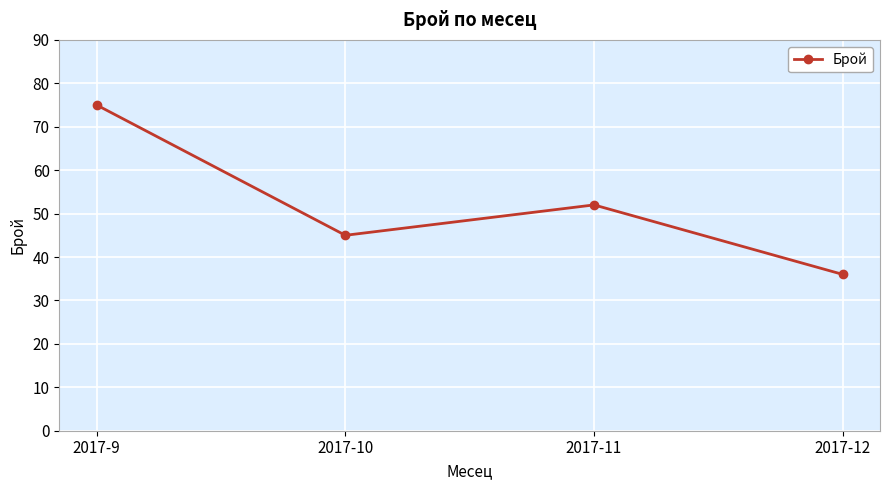

What is the difference between the maximum and minimum values?

39